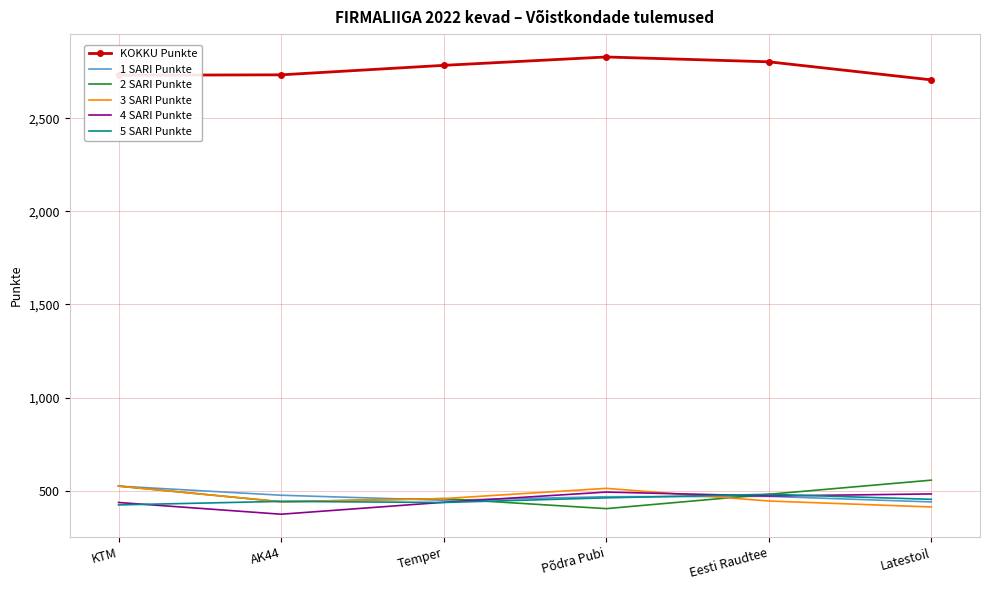

True or false: 1 SARI Punkte and KOKKU Punkte intersect in this chart.

False